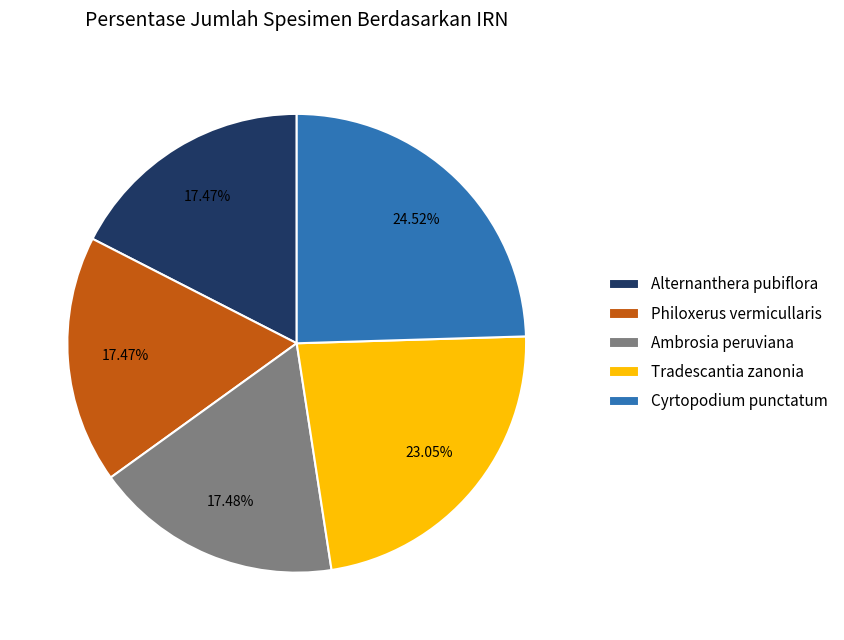

Is there a majority slice in this chart?

No